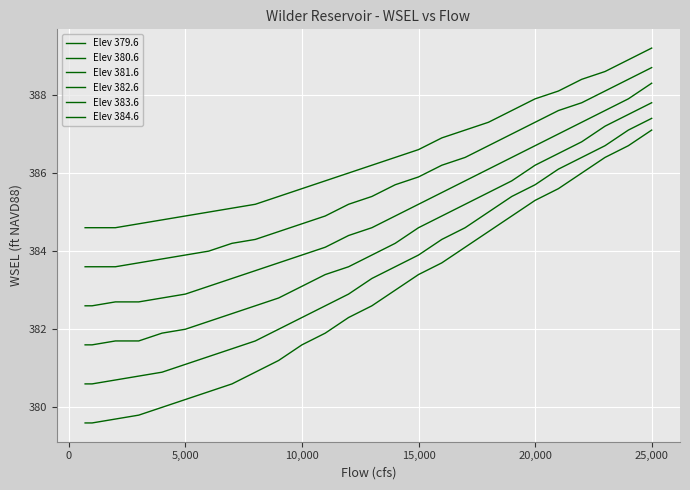

How many lines are shown in the chart?

6